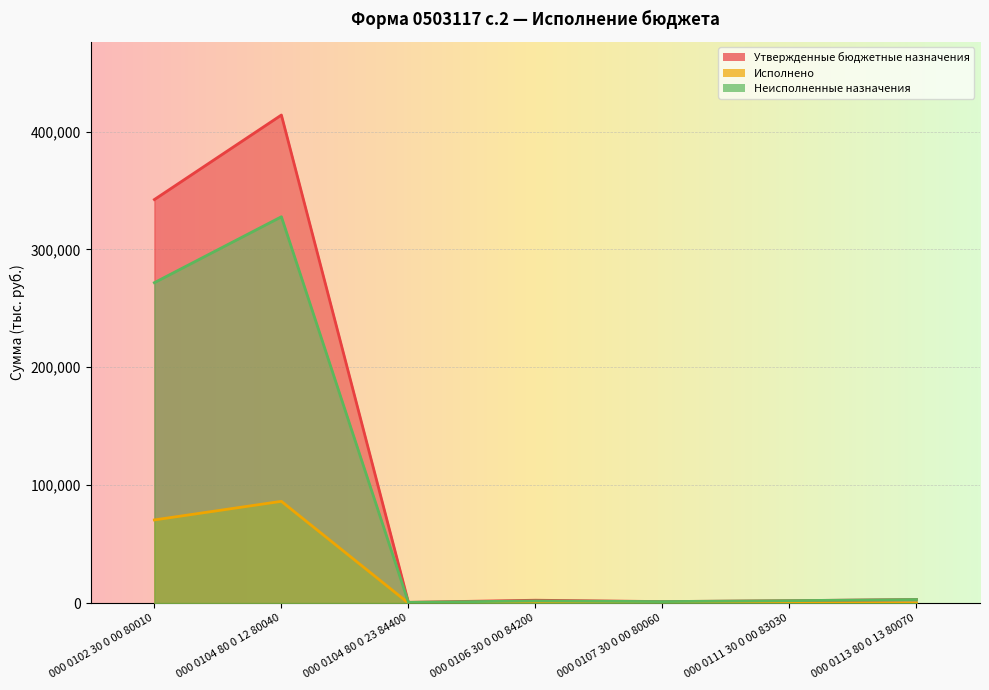

At which category is the sum across all series the highest?

000 0104 80 0 12 80040